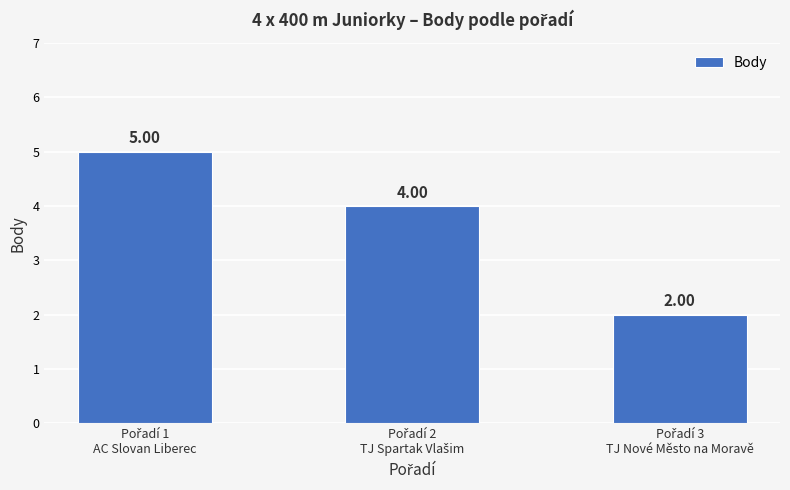

What is the difference between the maximum and minimum values?

3